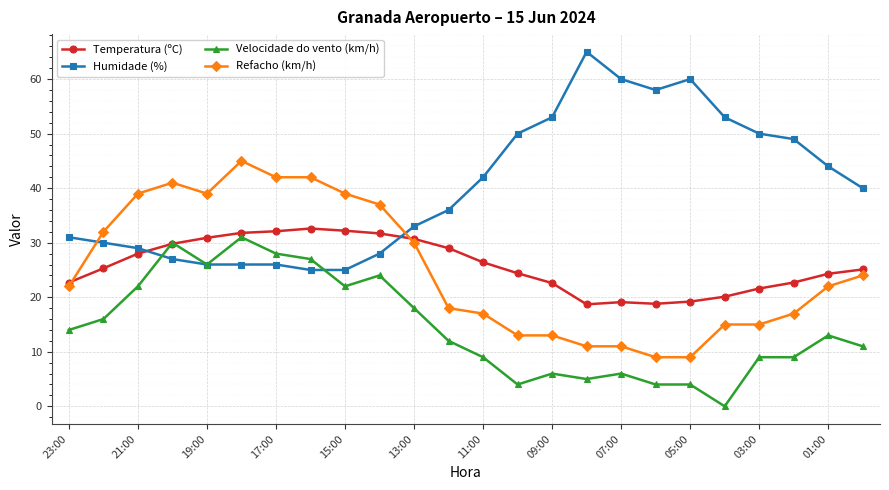

Count the number of data series in this chart.

4